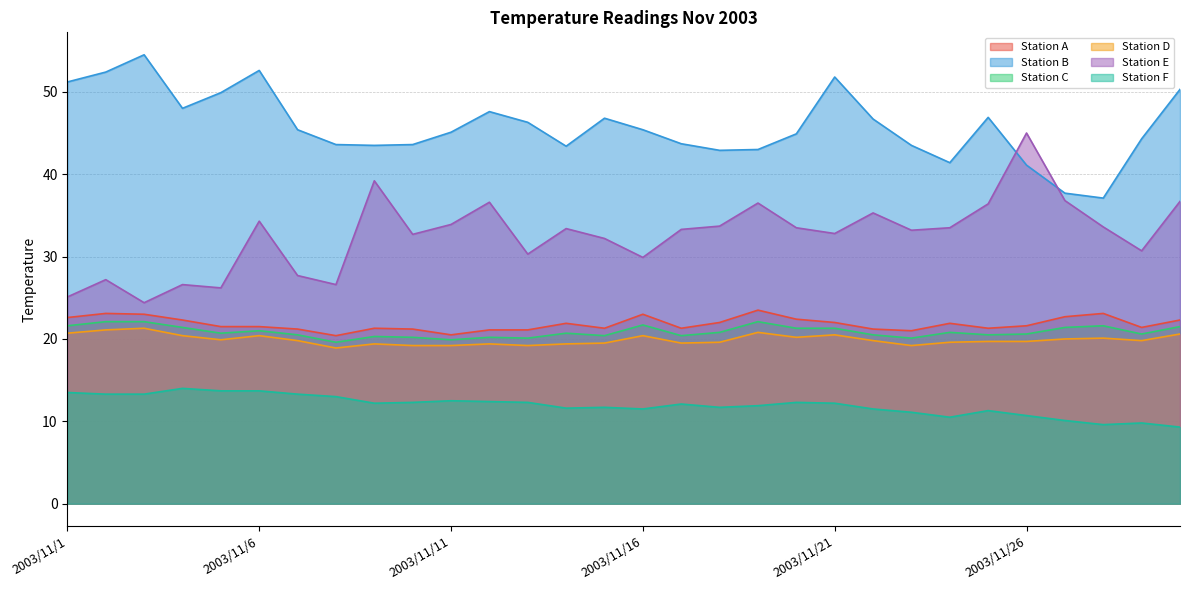

Which series has the largest total across all categories?

Station B